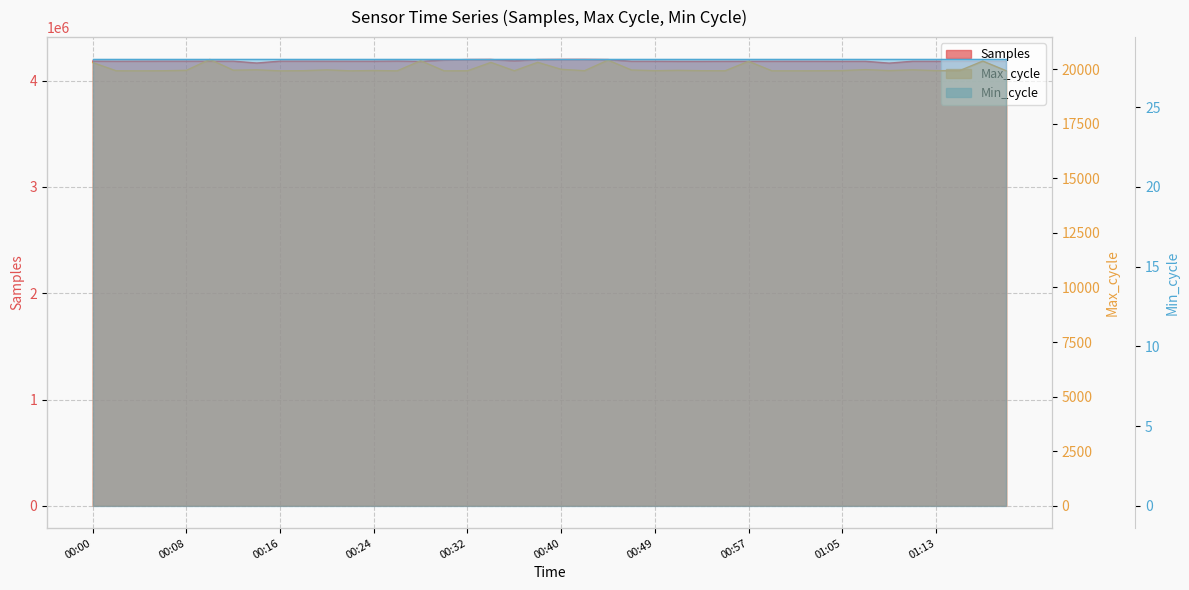

How many interior local peaks does the Max_cycle series have?

13